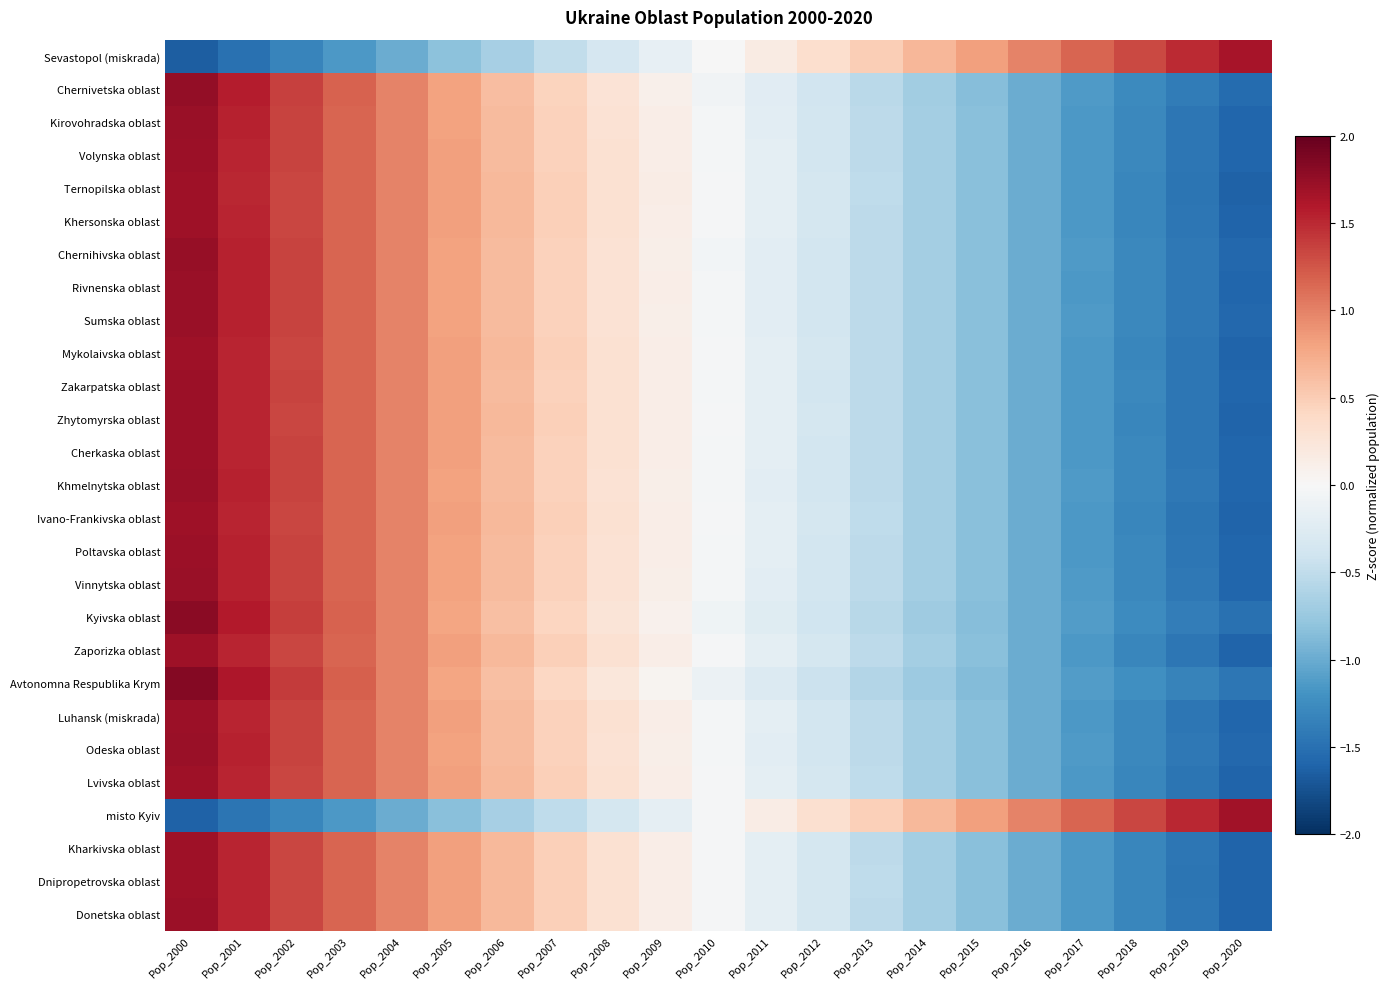

Which series changed the most between Pop_2000 and Pop_2005?

Avtonomna Respublika Krym